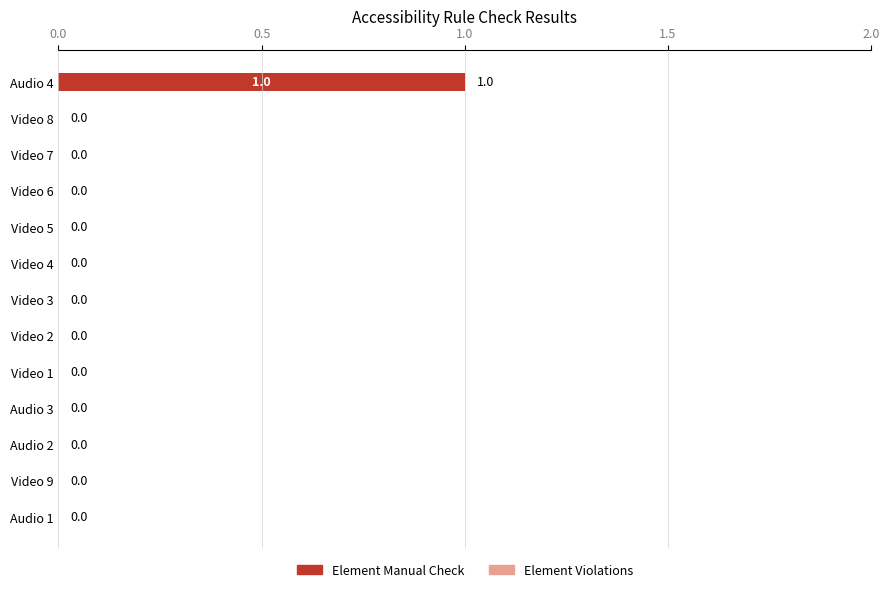

How many categories are shown in the chart?

13